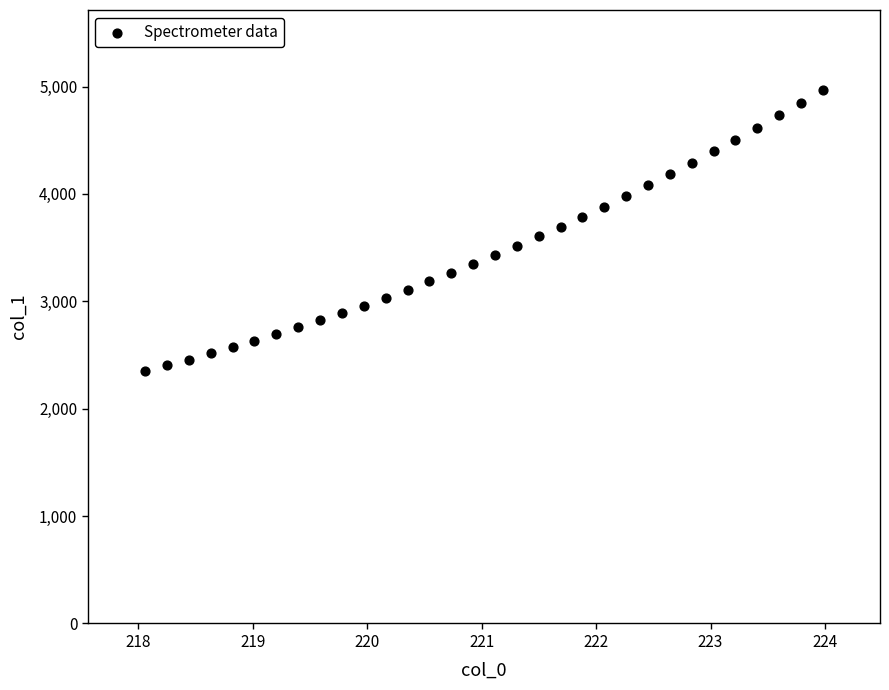

What is the range of X values (max minus min)?

5.9